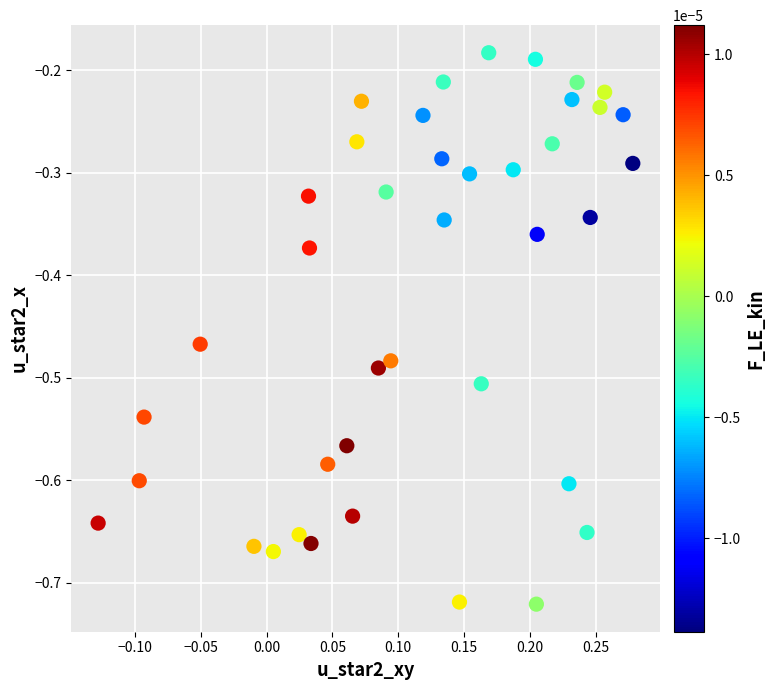

What is the range of X values (max minus min)?

0.4